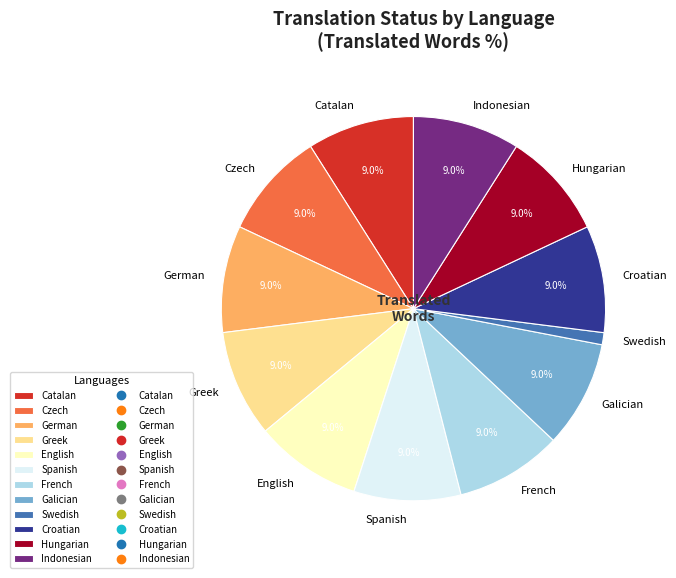

Which slice is the smallest?

Swedish